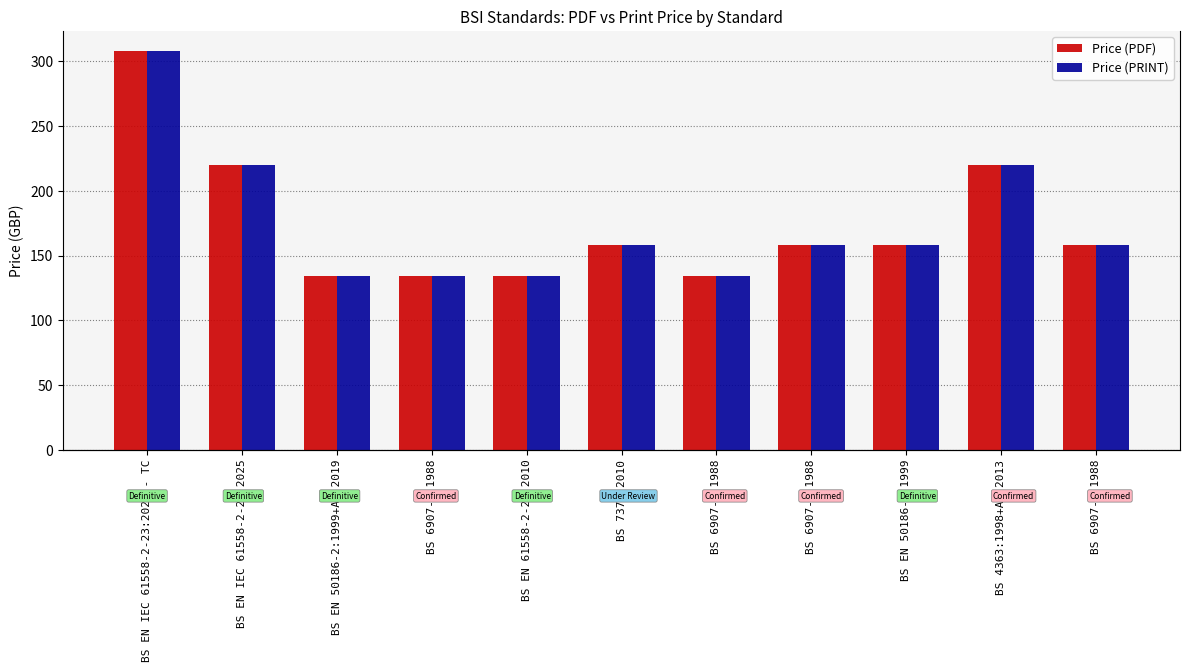

Reading right to left, extract all data points from this chart.

Price (PDF): BS 6907-2:1988=158	BS 4363:1998+A1:2013=220	BS EN 50186-1:1999=158	BS 6907-4:1988=158	BS 6907-5:1988=134	BS 7375:2010=158	BS EN 61558-2-23:2010=134	BS 6907-1:1988=134	BS EN 50186-2:1999+A1:2019=134	BS EN IEC 61558-2-23:2025=220	BS EN IEC 61558-2-23:2025 - TC=308
Price (PRINT): BS 6907-2:1988=158	BS 4363:1998+A1:2013=220	BS EN 50186-1:1999=158	BS 6907-4:1988=158	BS 6907-5:1988=134	BS 7375:2010=158	BS EN 61558-2-23:2010=134	BS 6907-1:1988=134	BS EN 50186-2:1999+A1:2019=134	BS EN IEC 61558-2-23:2025=220	BS EN IEC 61558-2-23:2025 - TC=308